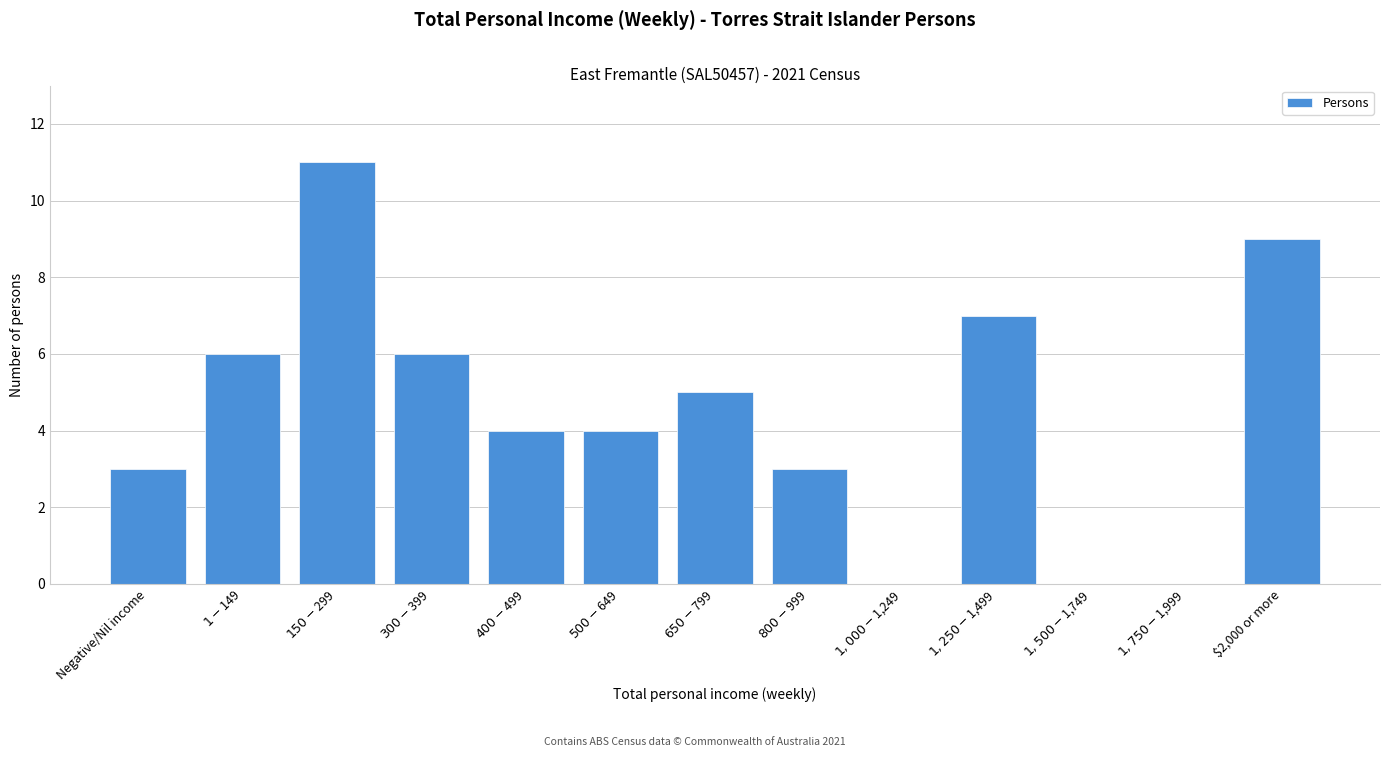

What is the sum of all values?

58